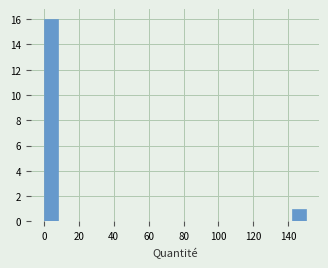

Read against the x-axis, roughly where is the centre of the tallest bar?

4